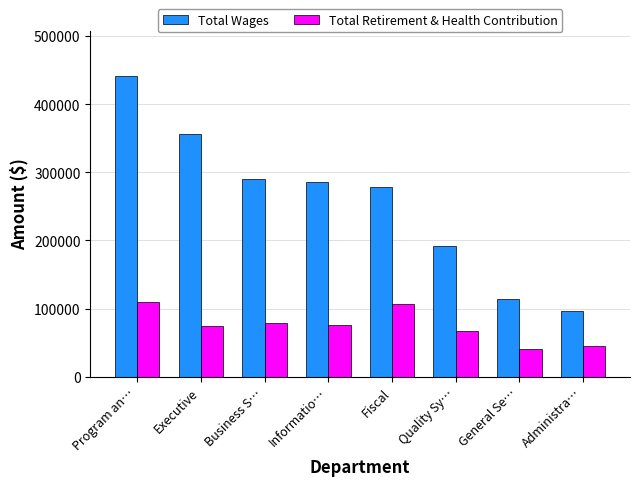

How many bars are there in each group?

2